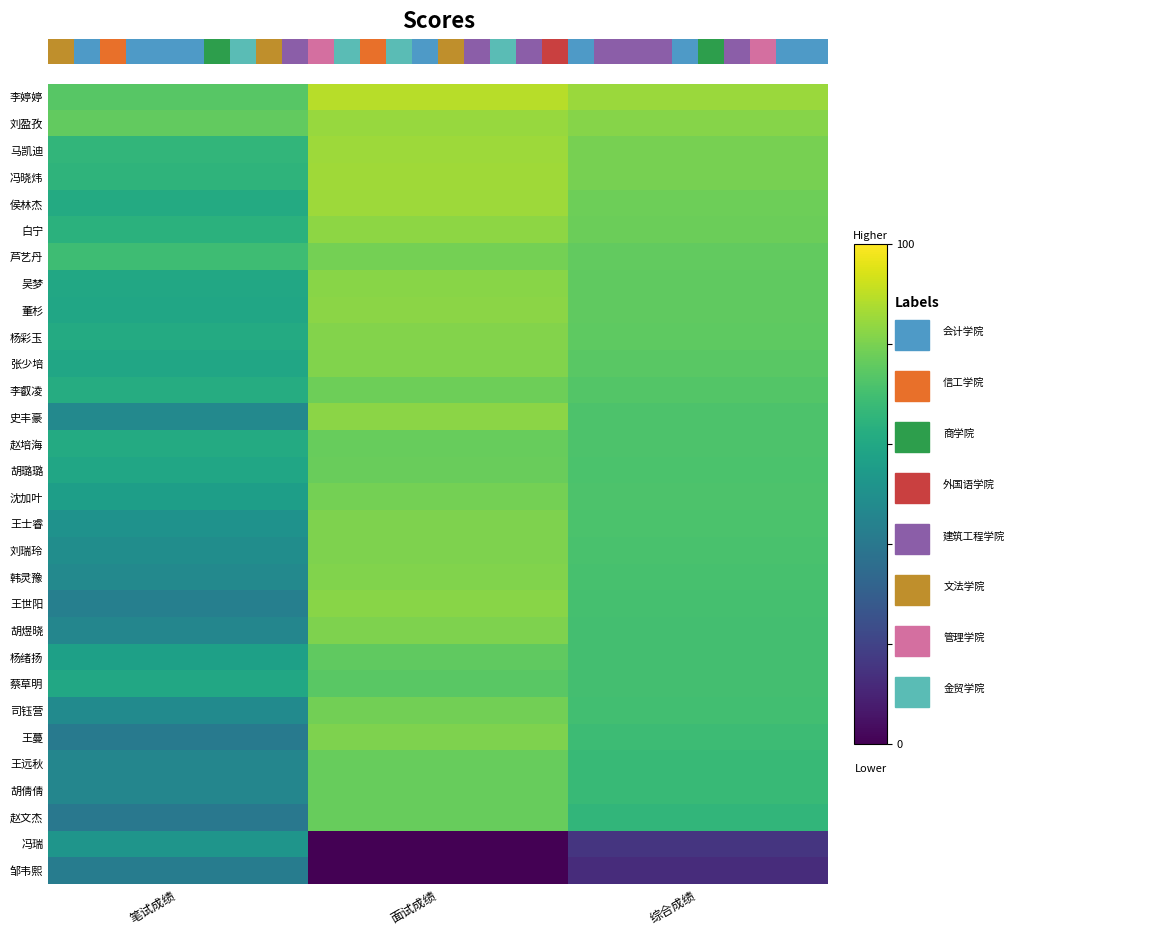

What is the spread (max minus min) of values at 笔试成绩?

36.0